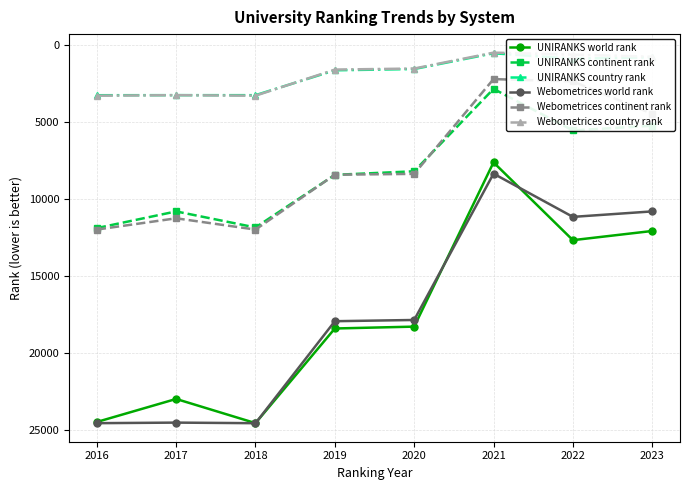

How many lines are shown in the chart?

6